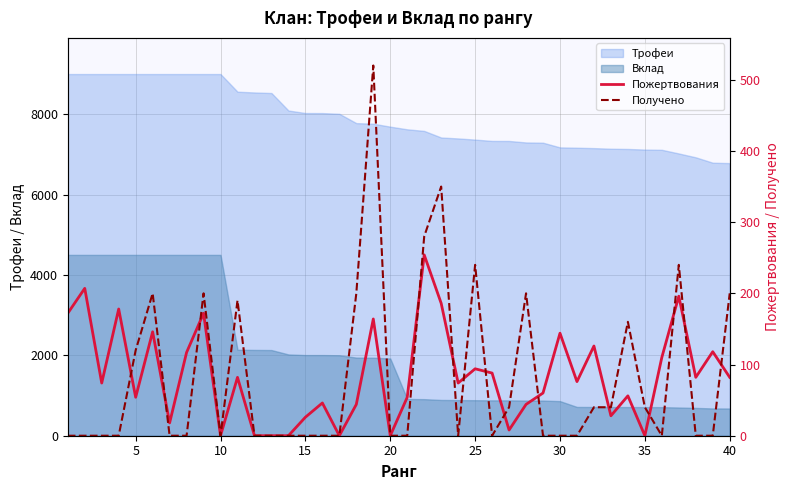

What is the average value of the Получено series?

82